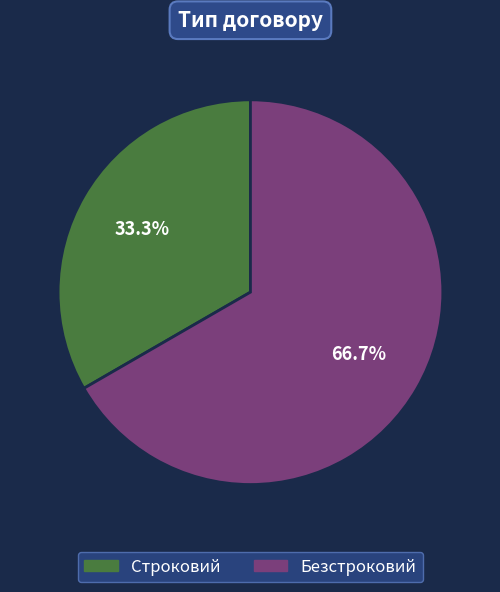

Does Строковий account for over 50% of the chart?

No